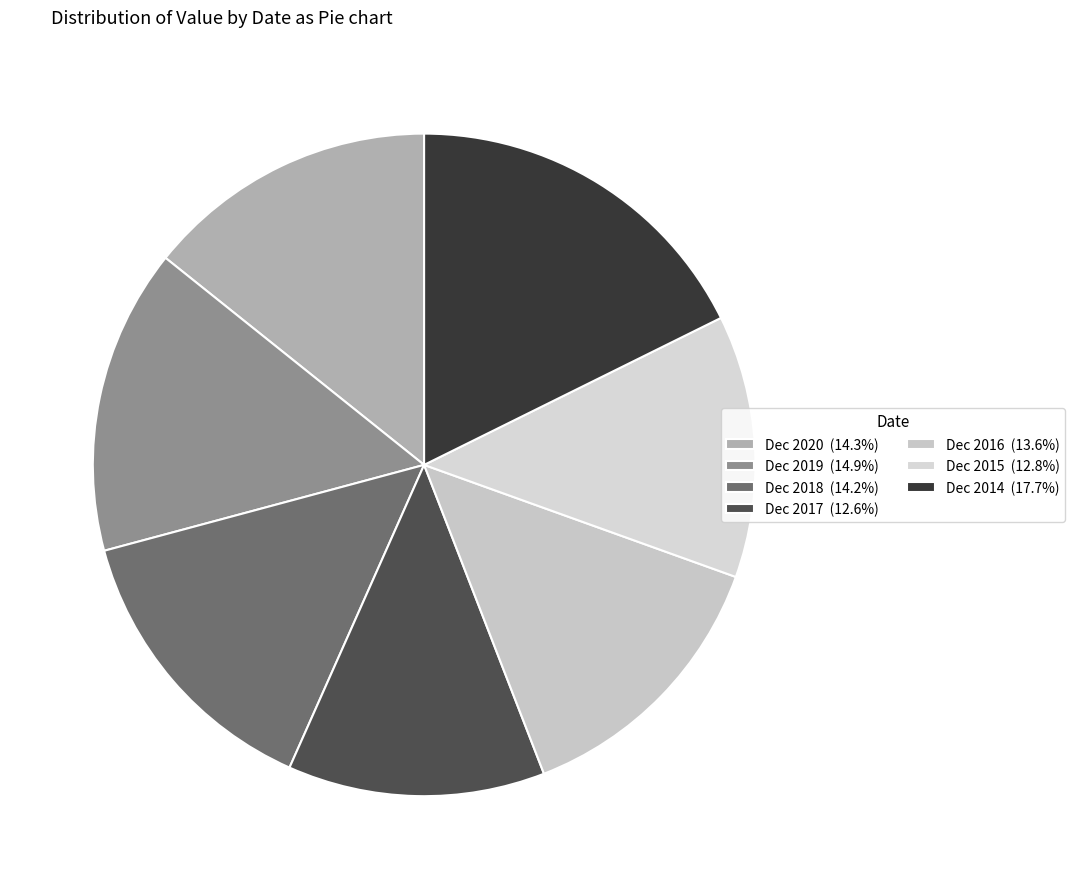

How many slices are in this pie chart?

7